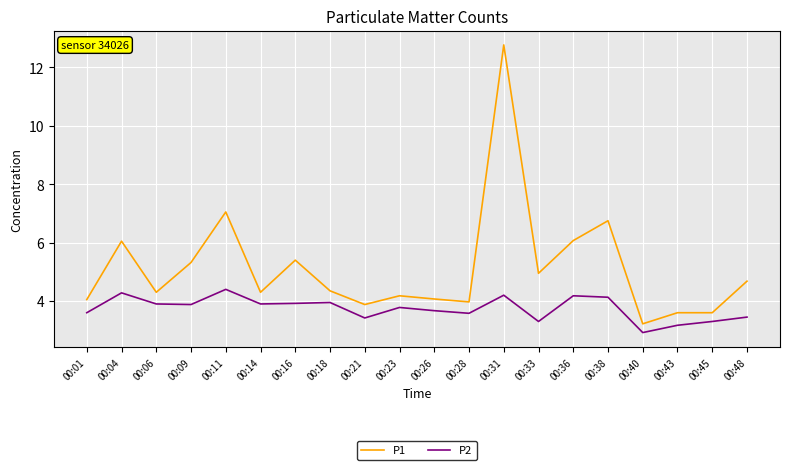

True or false: P1 and P2 intersect in this chart.

False